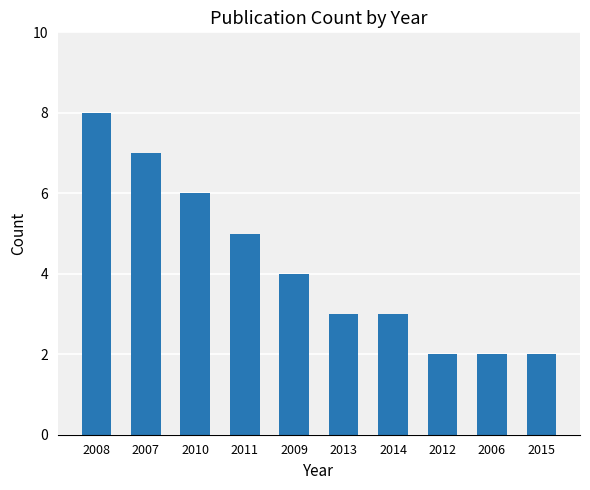

At which label does the data first exceed 4?

2008